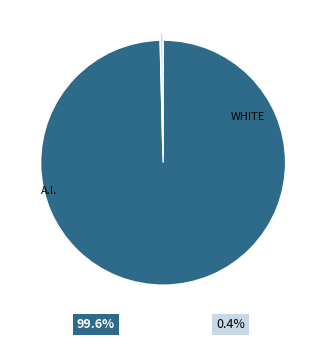

Does any single category account for the majority?

Yes